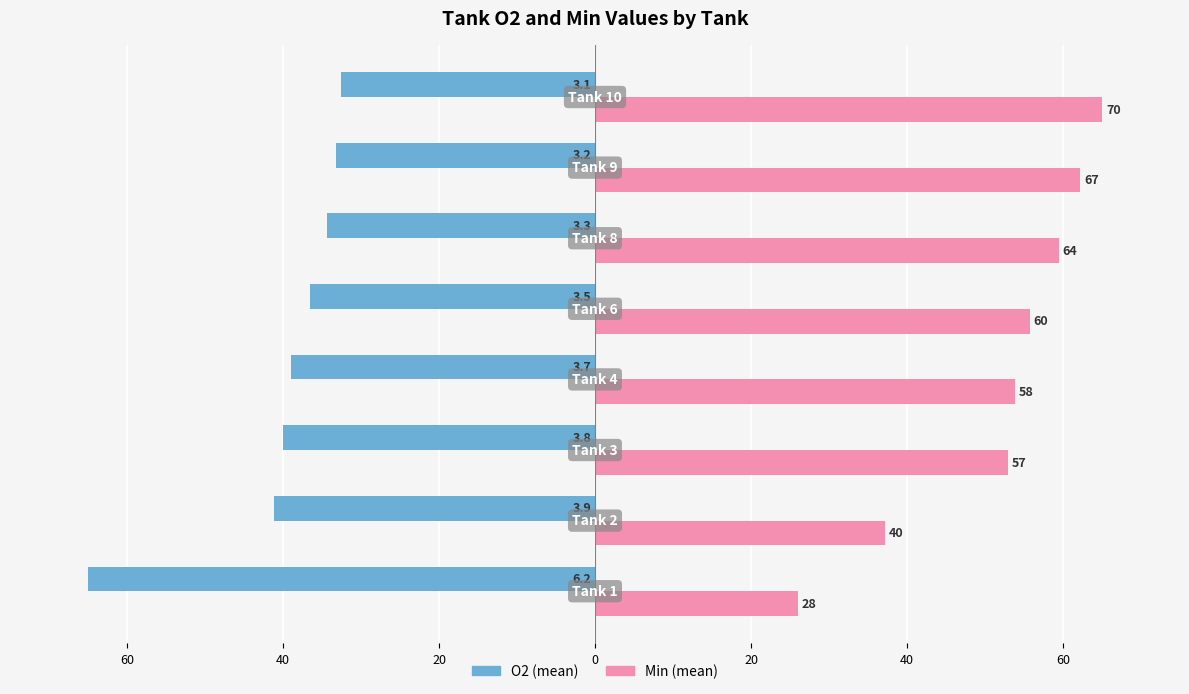

What are all the series names shown in the legend?

O2 (mean), Min (mean)